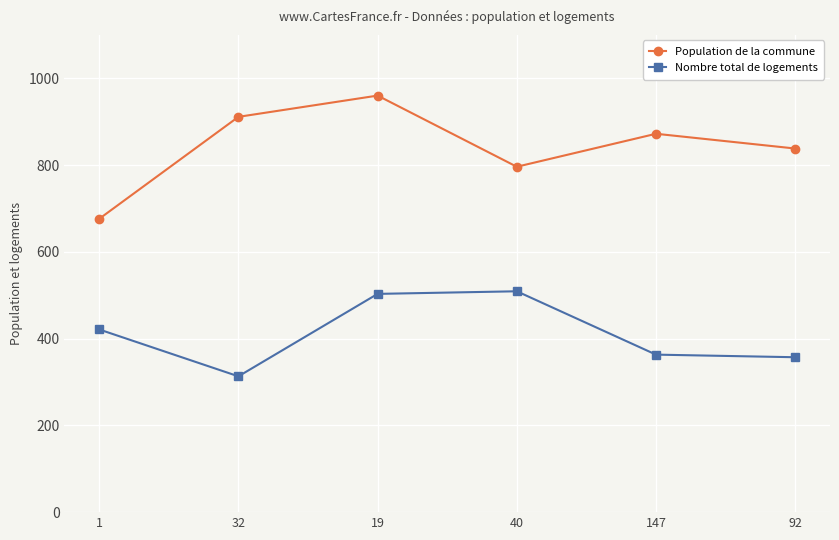

Where is Nombre total de logements nearest to the value 411?

1